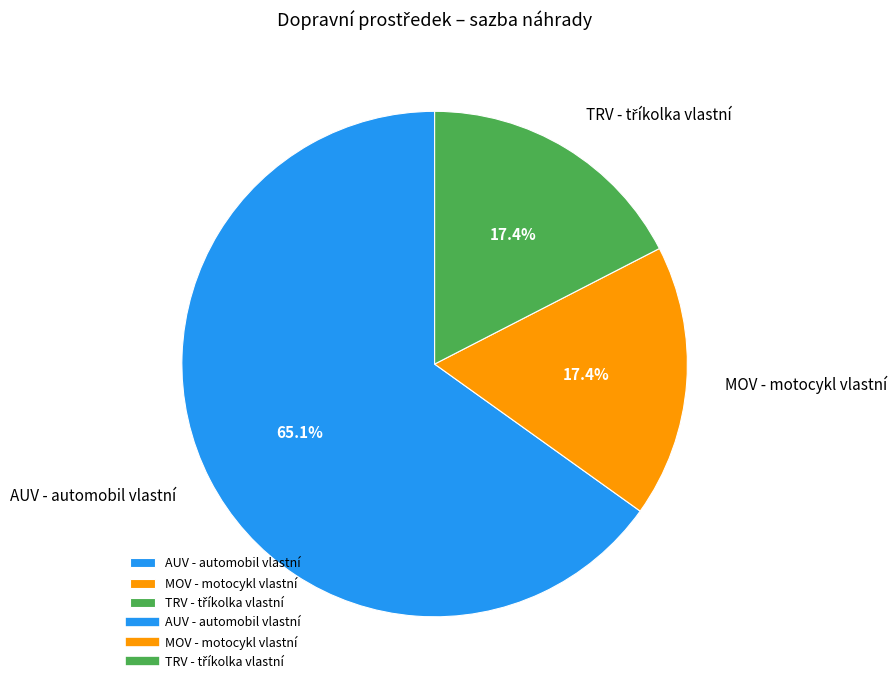

How much of the chart is everything except MOV - motocykl vlastní?

82.6%